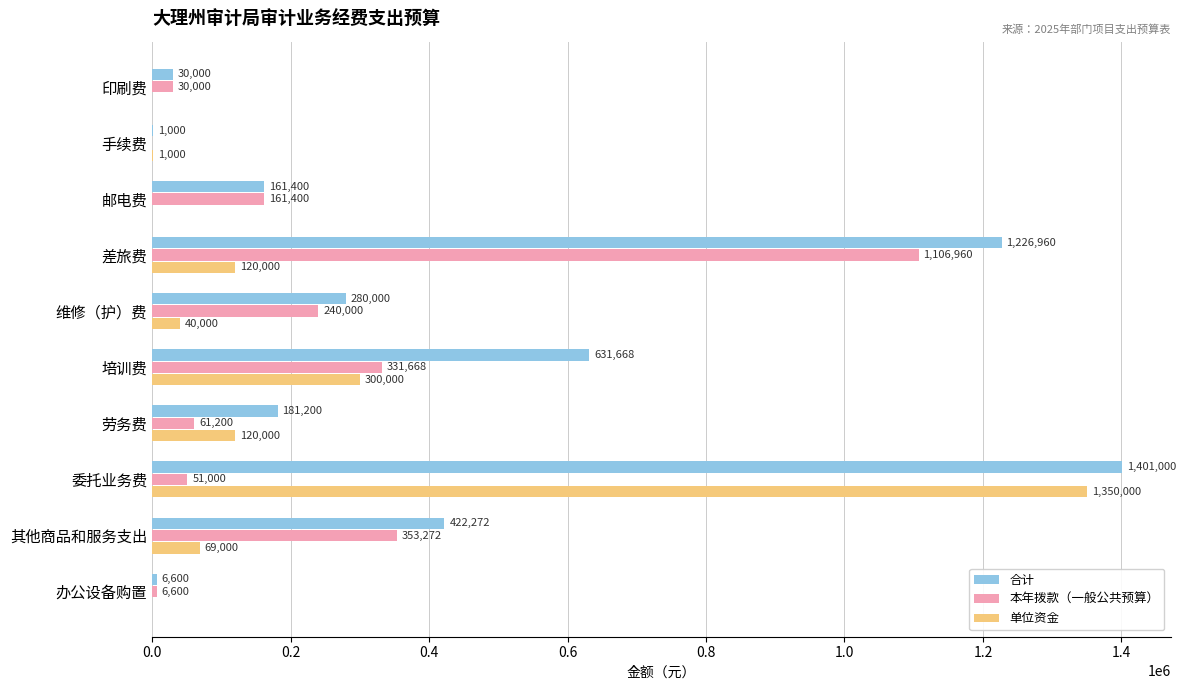

Between 差旅费 and 维修（护）费, which series saw the biggest shift?

合计